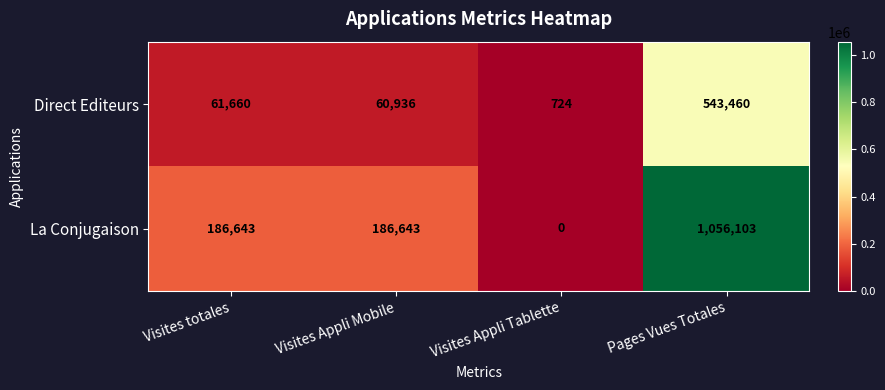

What is the sum of the Direct Editeurs values at Visites totales and Visites Appli Mobile?

122596